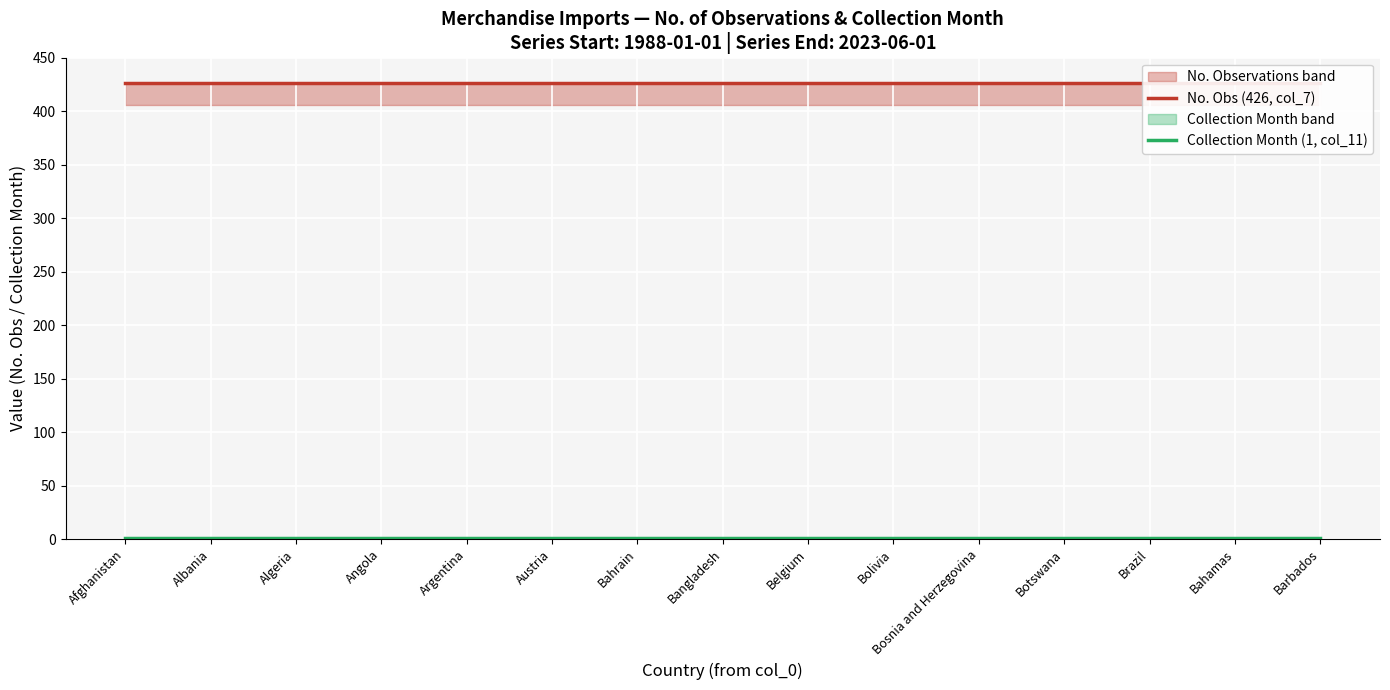

What is the total value across all series at Angola?

427